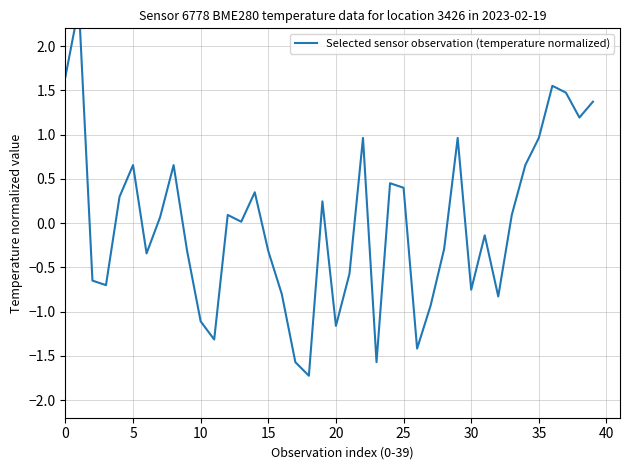

How many values are below 0?

19